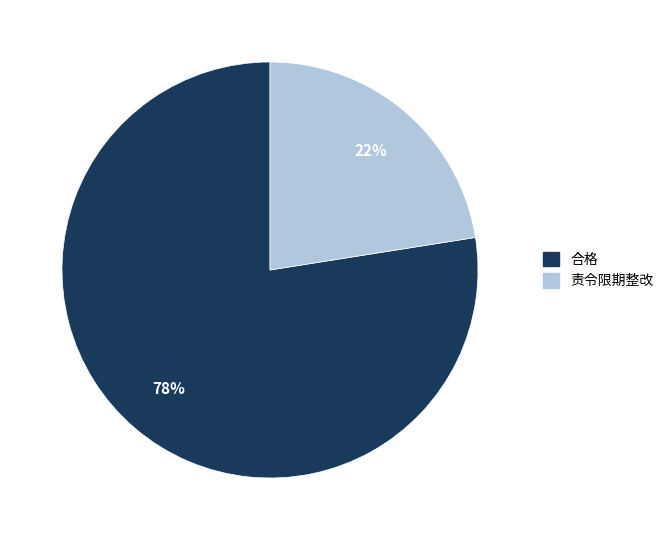

To the nearest percent, what is the average slice percentage?

50%